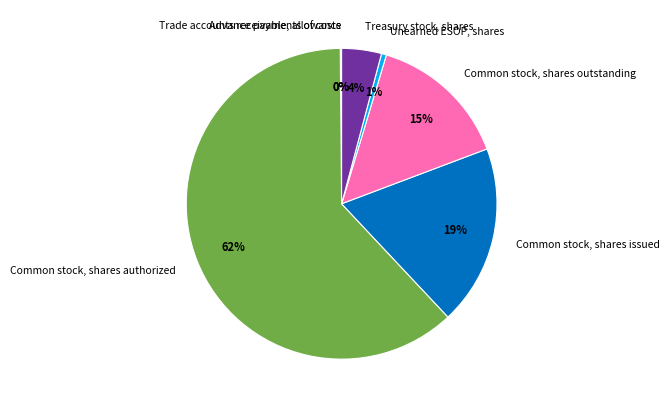

Between Common stock, shares issued and Common stock, shares outstanding, which is larger?

Common stock, shares issued